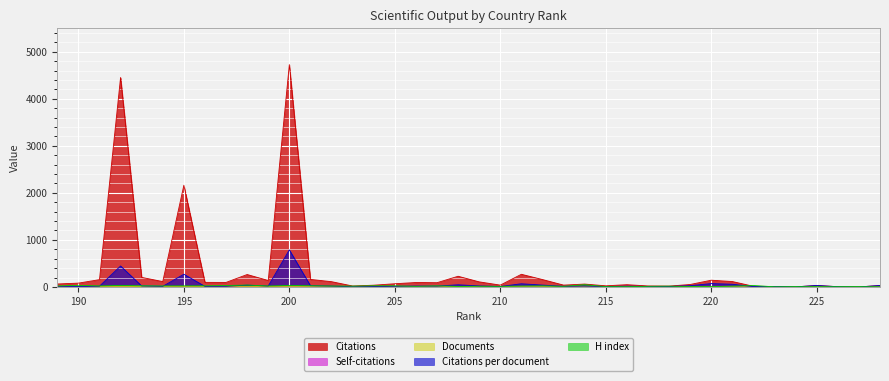

The Self-citations series shows 24.2 at 227. True or false?

False